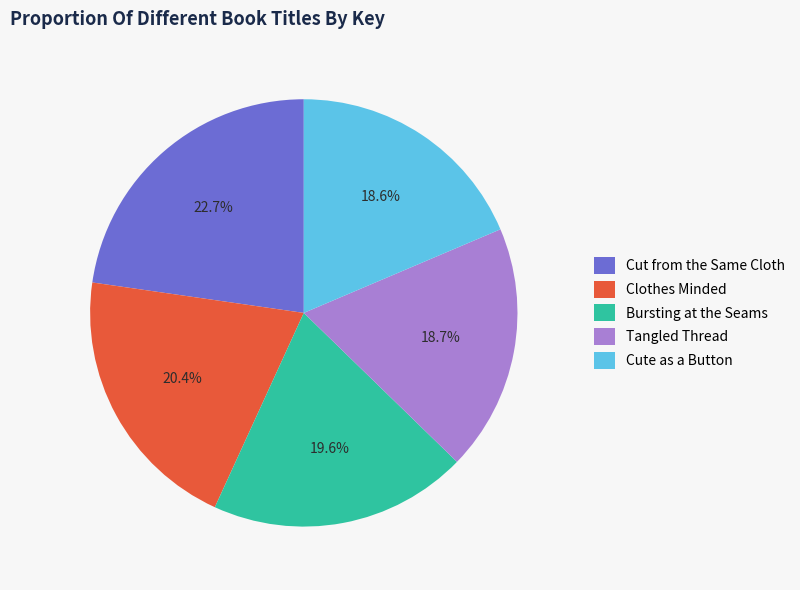

True or false: Bursting at the Seams accounts for 28% of the total.

False